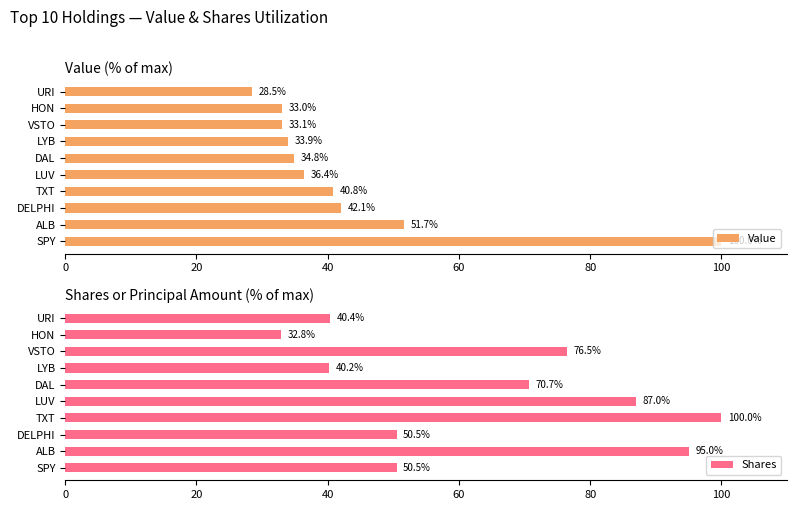

What is the sum of the Shares values at ALB and TXT?

195.0